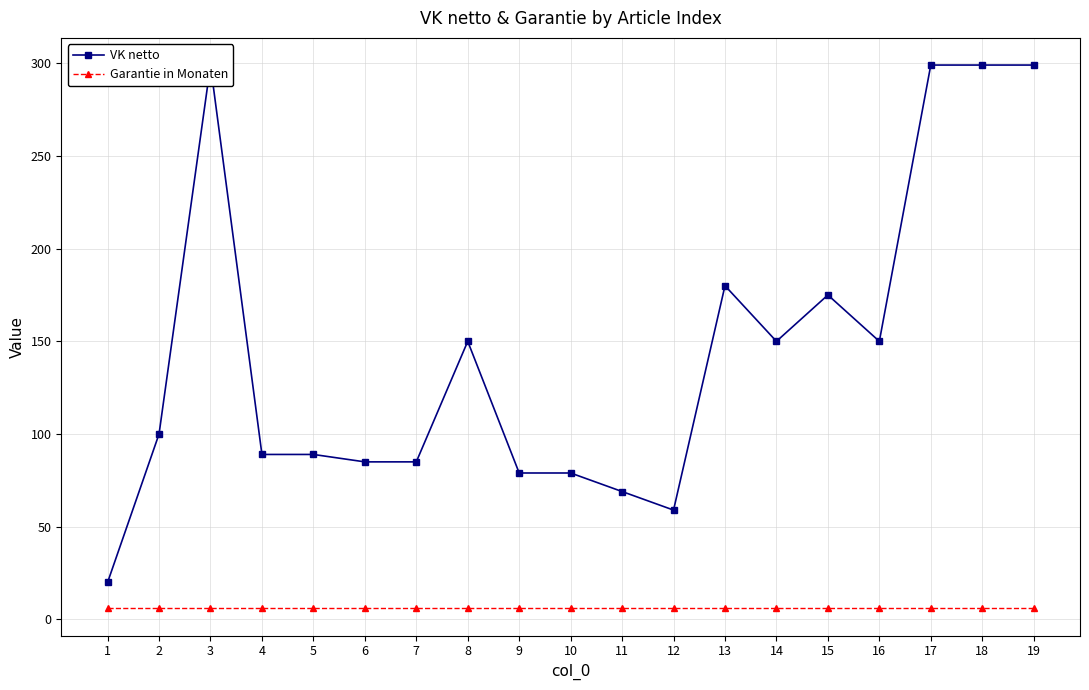

Which series has the largest range (max minus min)?

VK netto